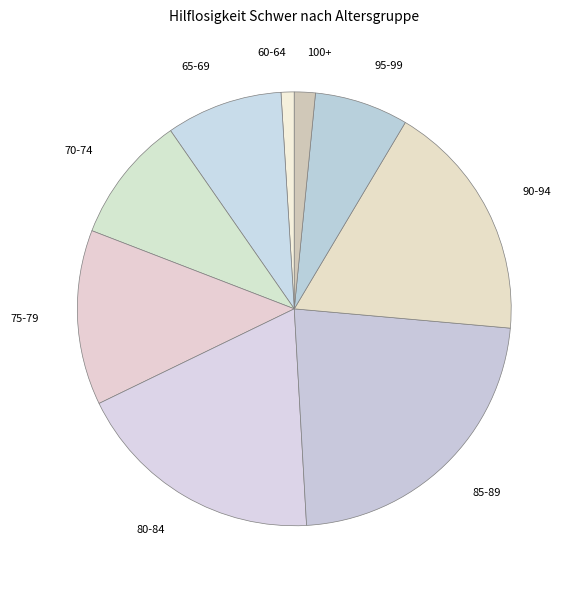

Does 85-89 represent more than half of the total?

No